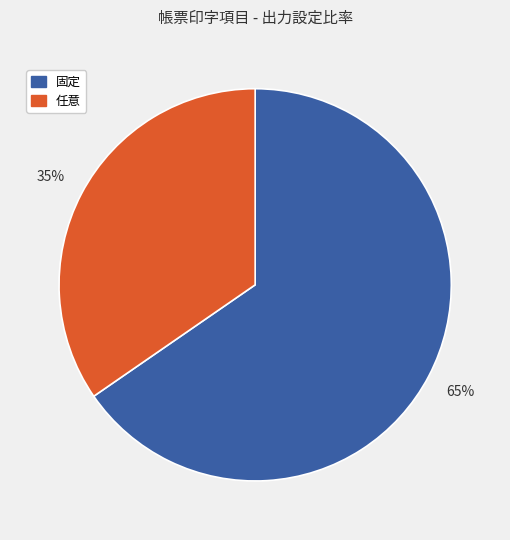

Count the number of slices in the pie.

2